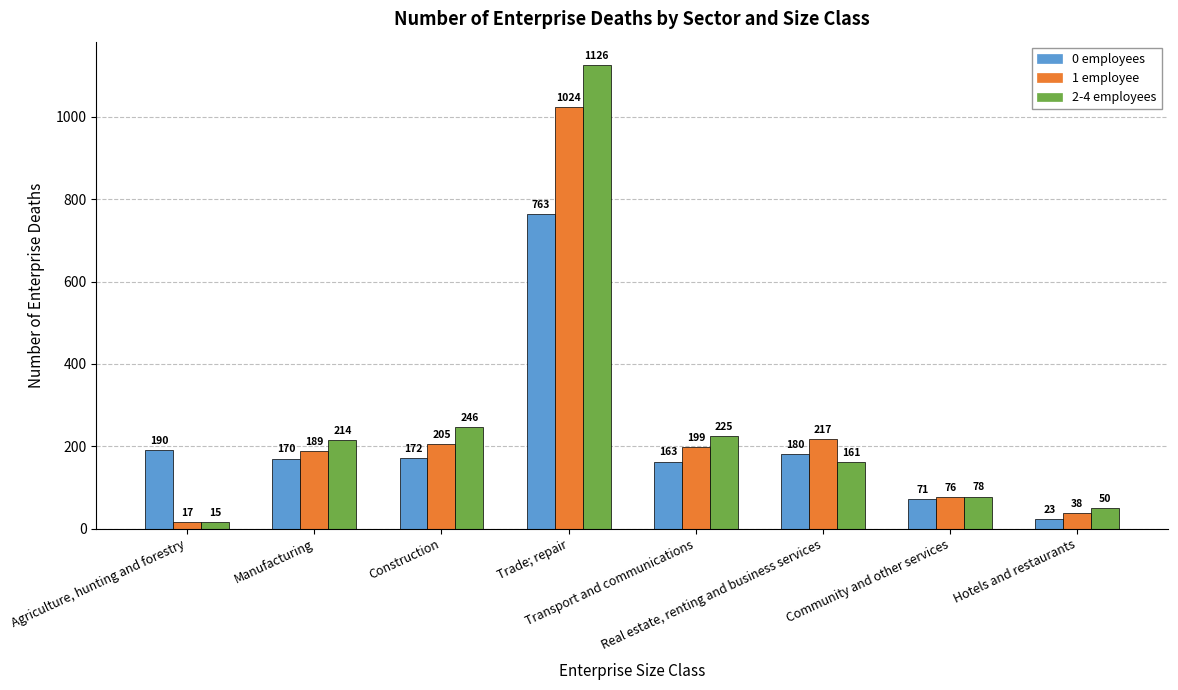

What is the difference between the highest and lowest values at Community and other services?

7